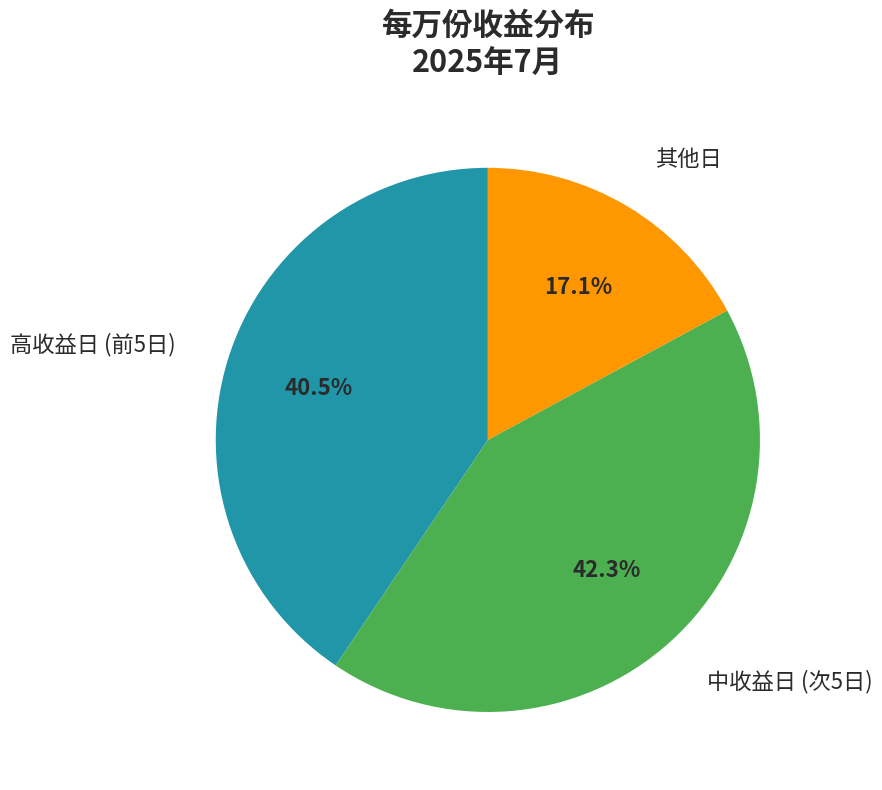

Does any single category account for the majority?

No